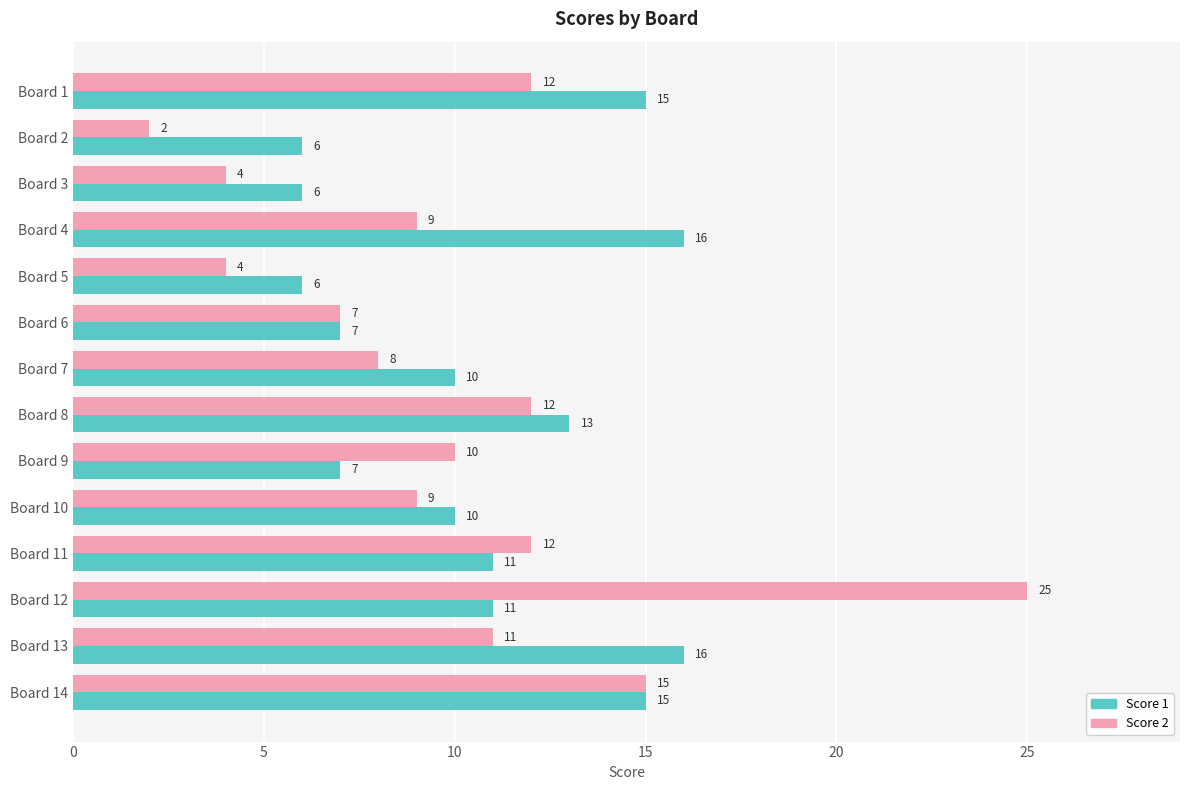

Which label corresponds to the largest value in the chart?

Board 12